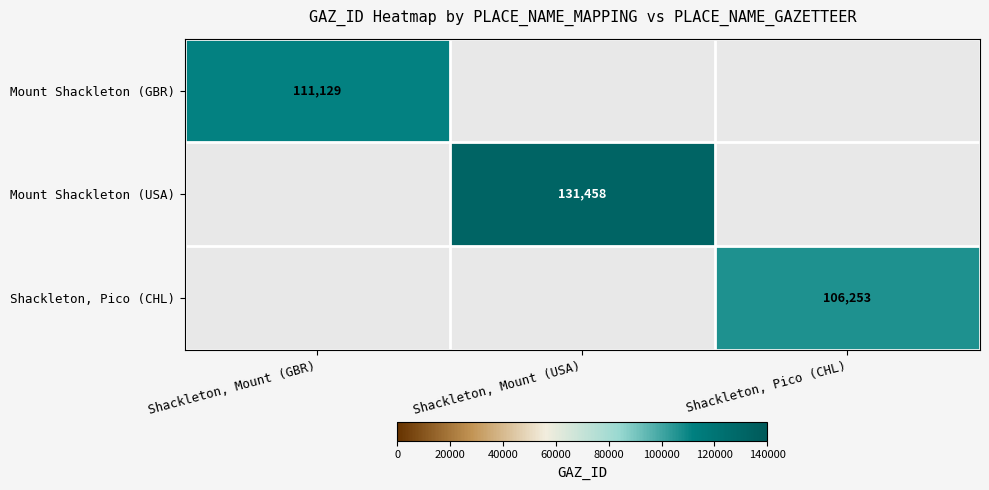

The value of Mount Shackleton (GBR) at Shackleton, Mount (GBR) is 158036. True or false?

False